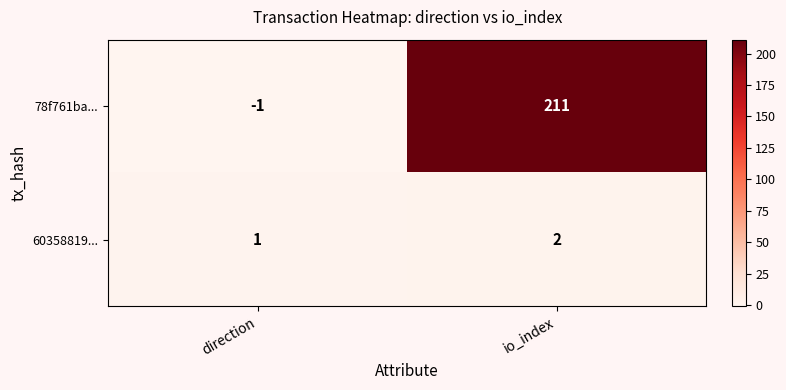

What is the sum of all 60358819... values?

3